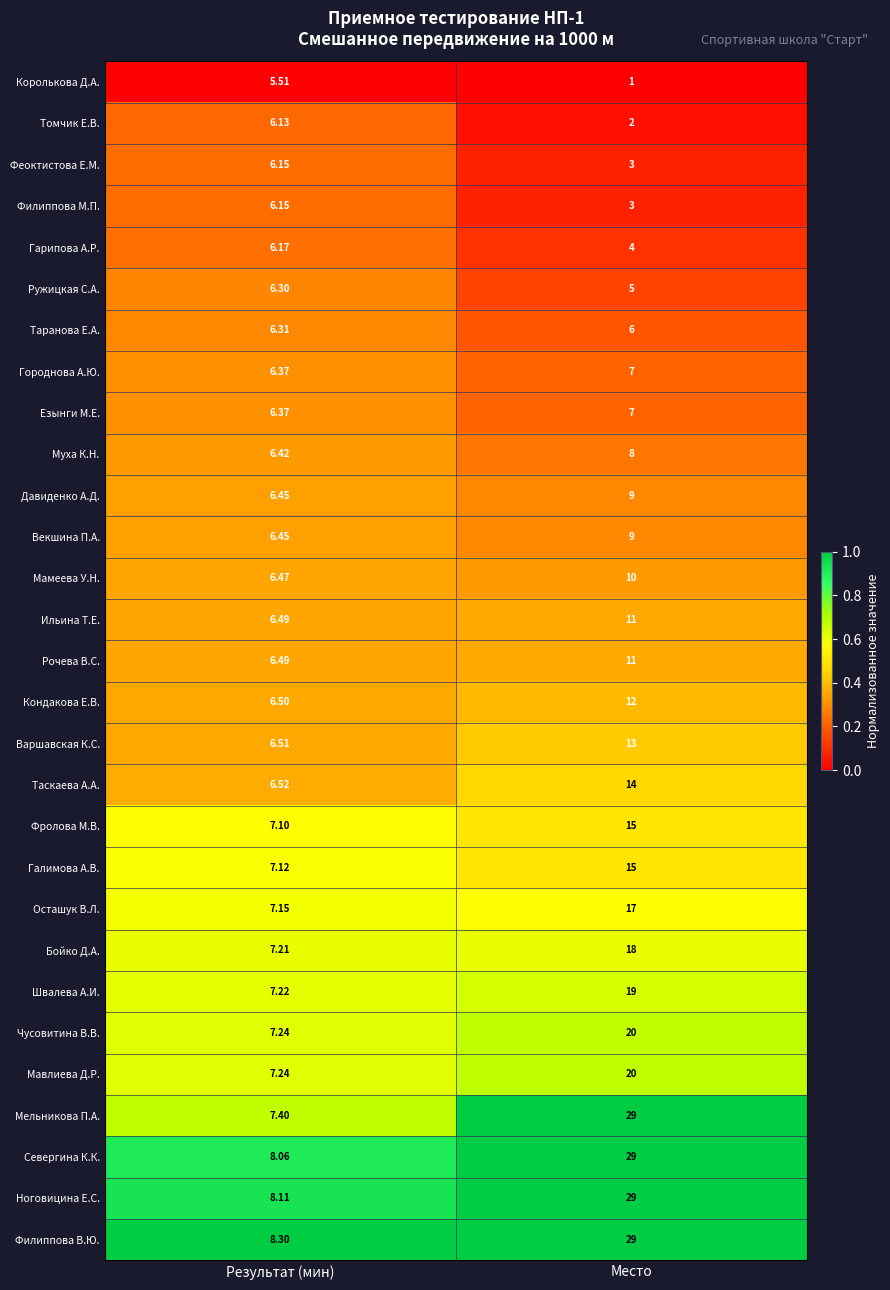

Where is Севергина К.К. nearest to the value 18?

Результат (мин)